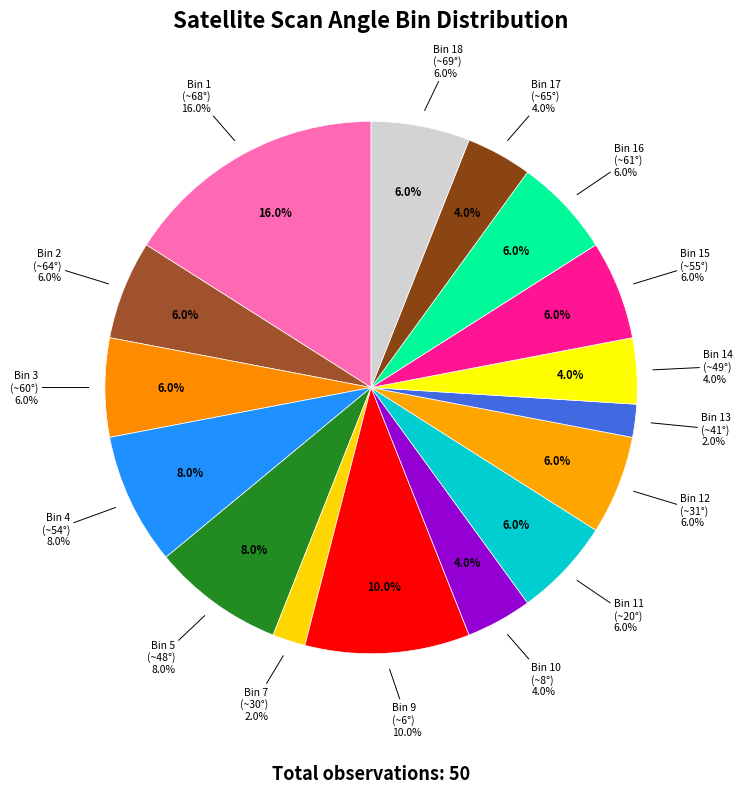

Which slice is the largest?

1.0